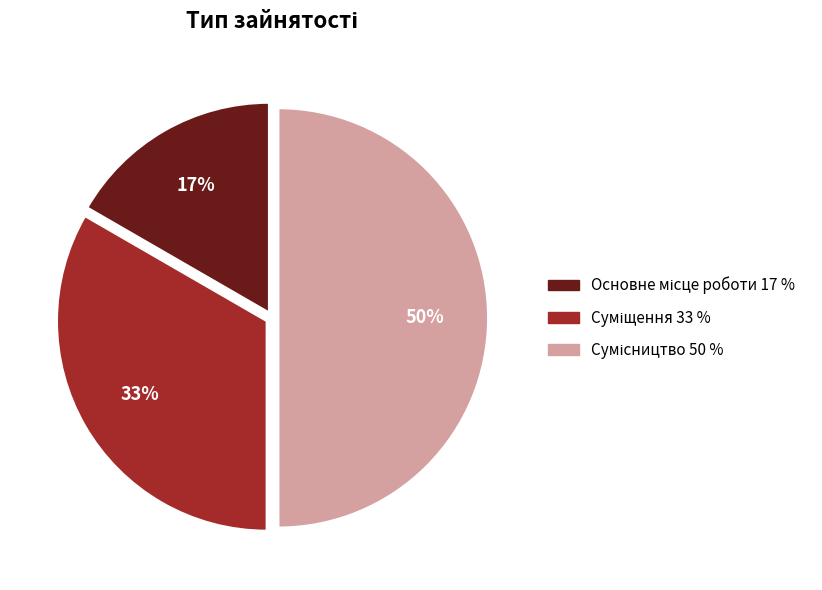

To the nearest percent, what is the average slice percentage?

33%